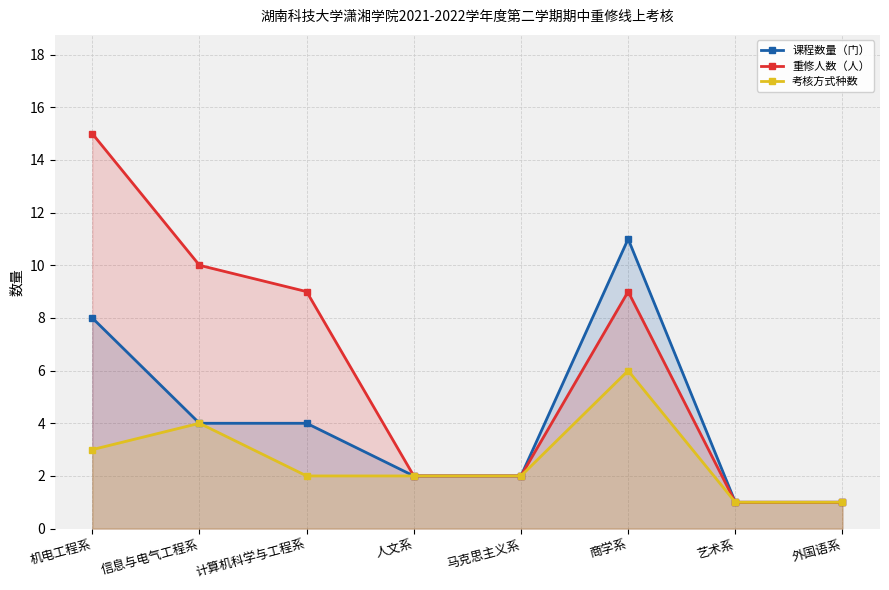

At how many categories does at least one series exceed 13?

1